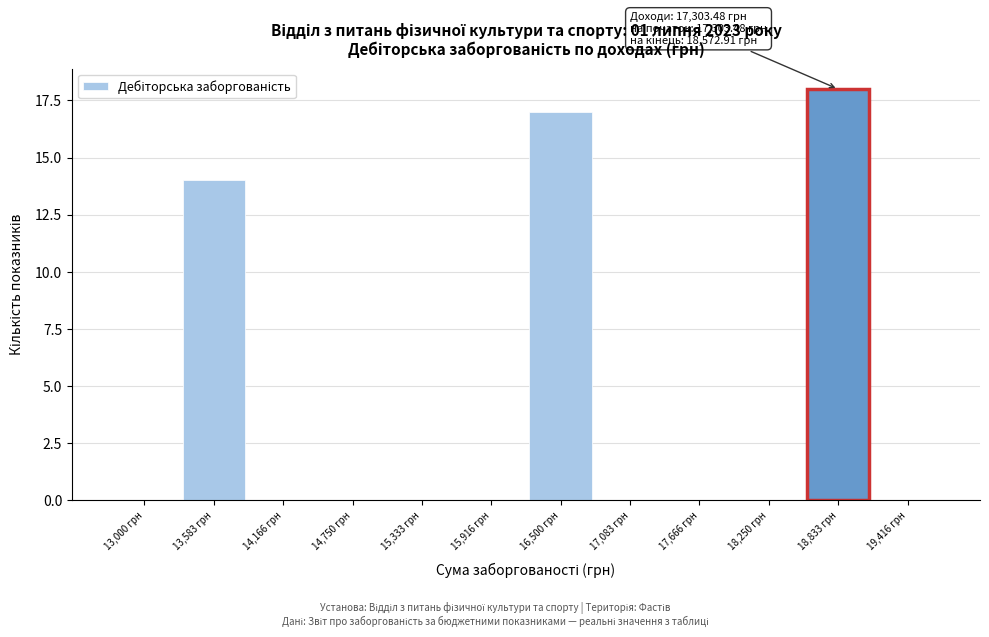

Reading left to right, what are all the values shown in this chart?

13,000 грн=0	13,583 грн=14	14,166 грн=0	14,750 грн=0	15,333 грн=0	15,916 грн=0	16,500 грн=17	17,083 грн=0	17,666 грн=0	18,250 грн=0	18,833 грн=18	19,416 грн=0